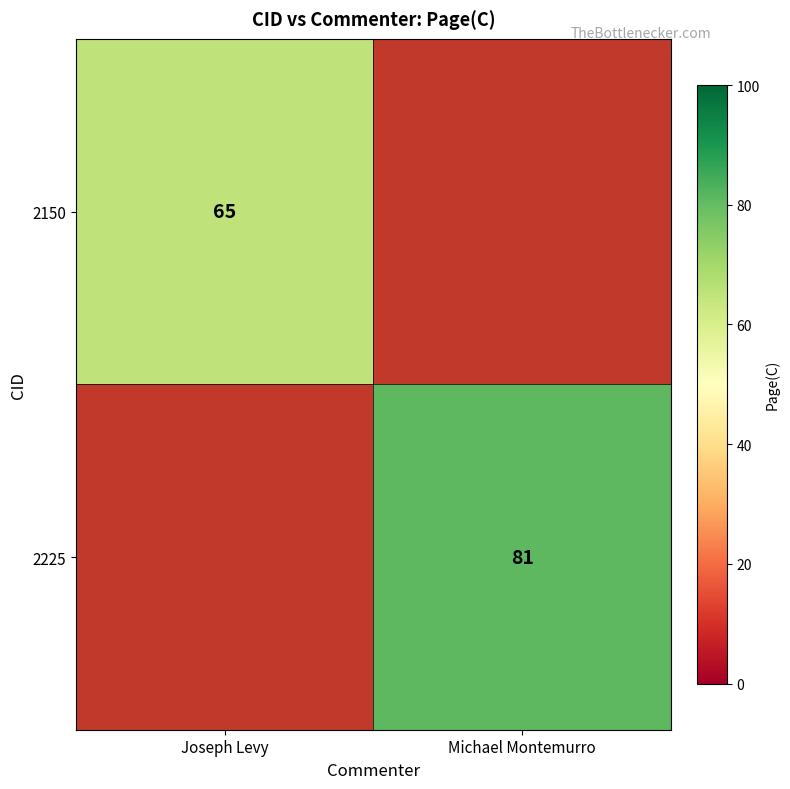

Which label corresponds to the largest value in the chart?

Michael Montemurro